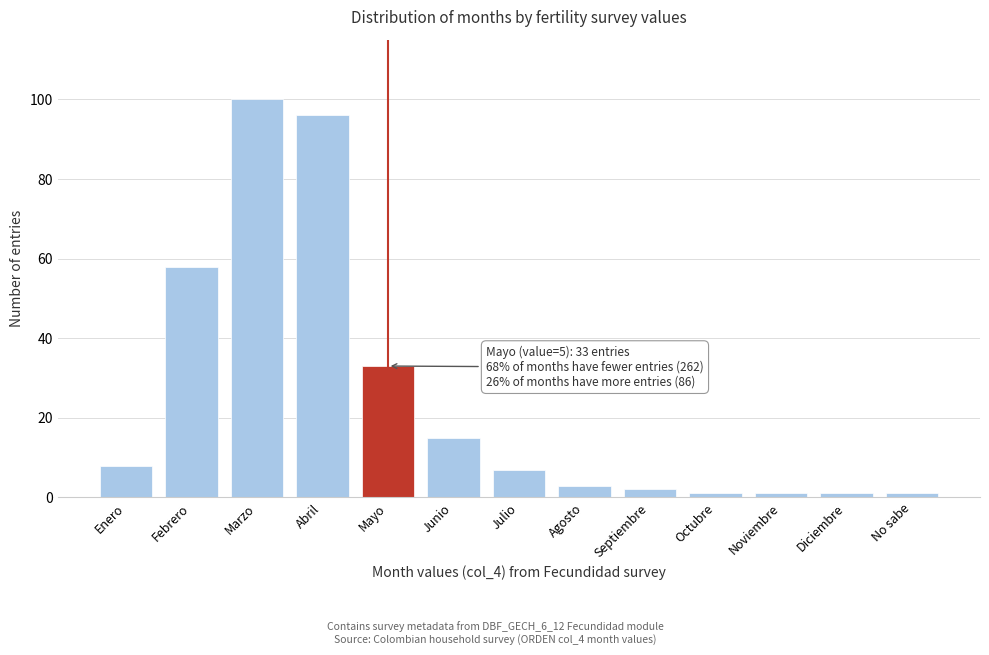

Reading left to right, transcribe all the data shown in this chart.

Enero=8	Febrero=58	Marzo=100	Abril=96	Mayo=33	Junio=15	Julio=7	Agosto=3	Septiembre=2	Octubre=1	Noviembre=1	Diciembre=1	No sabe=1